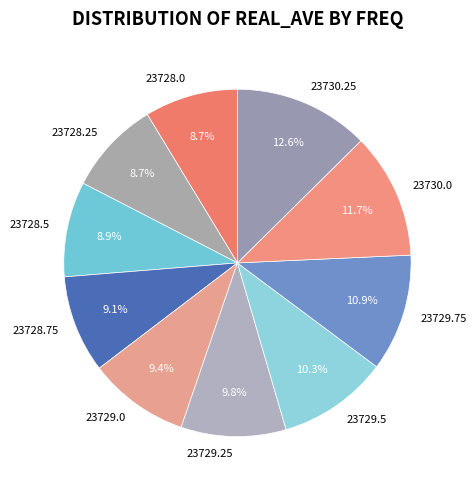

To the nearest percent, what portion does 23730.0 represent?

12%